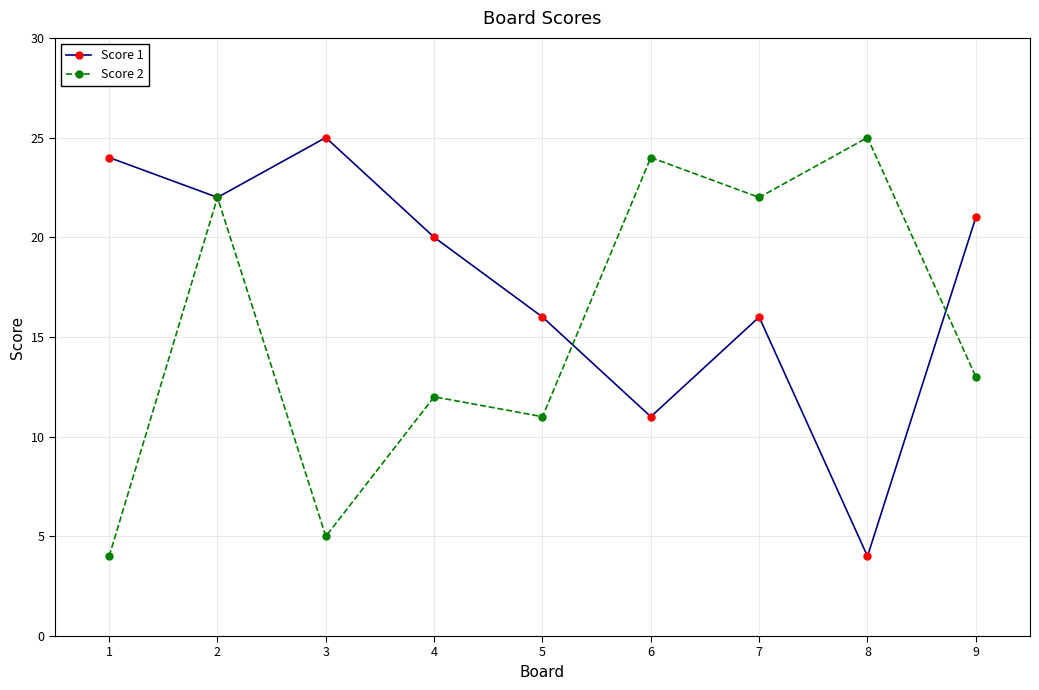

True or false: Score 2 and Score 1 cross at least once.

True